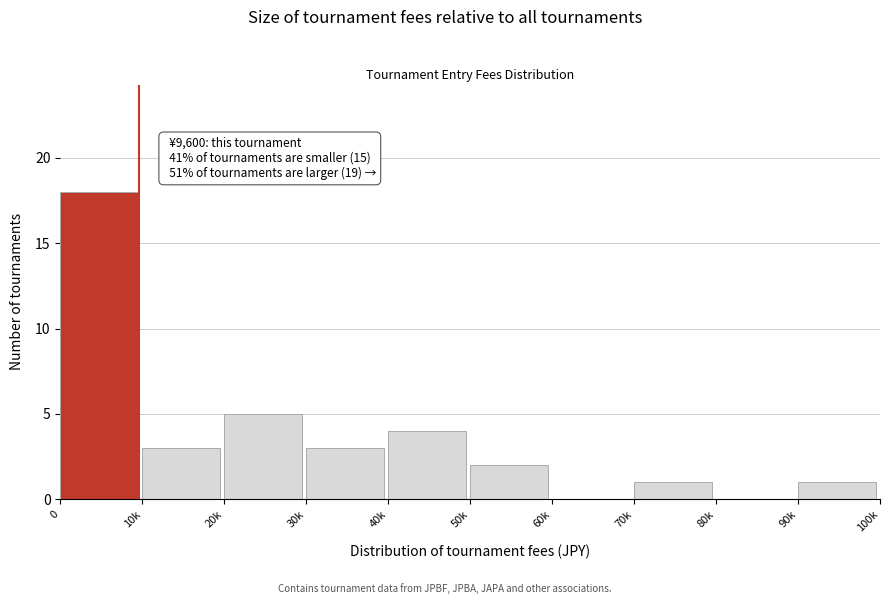

Reading left to right, list all the values displayed in this chart.

0=18	10k=3	20k=5	30k=3	40k=4	50k=2	60k=0	70k=1	80k=0	90k=1